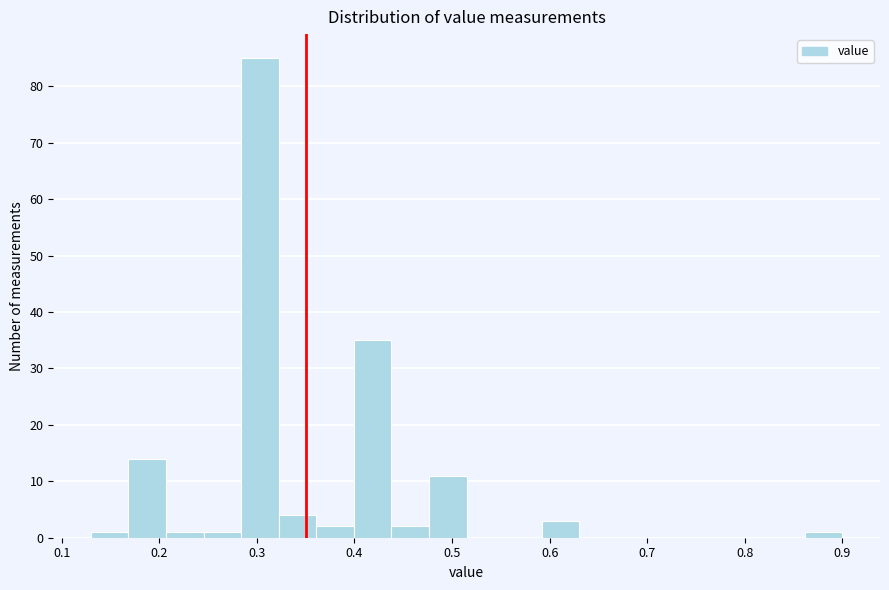

Around what value on the x-axis is the tallest bar? Give the approximate position of its centre, as read against the axis.

0.30